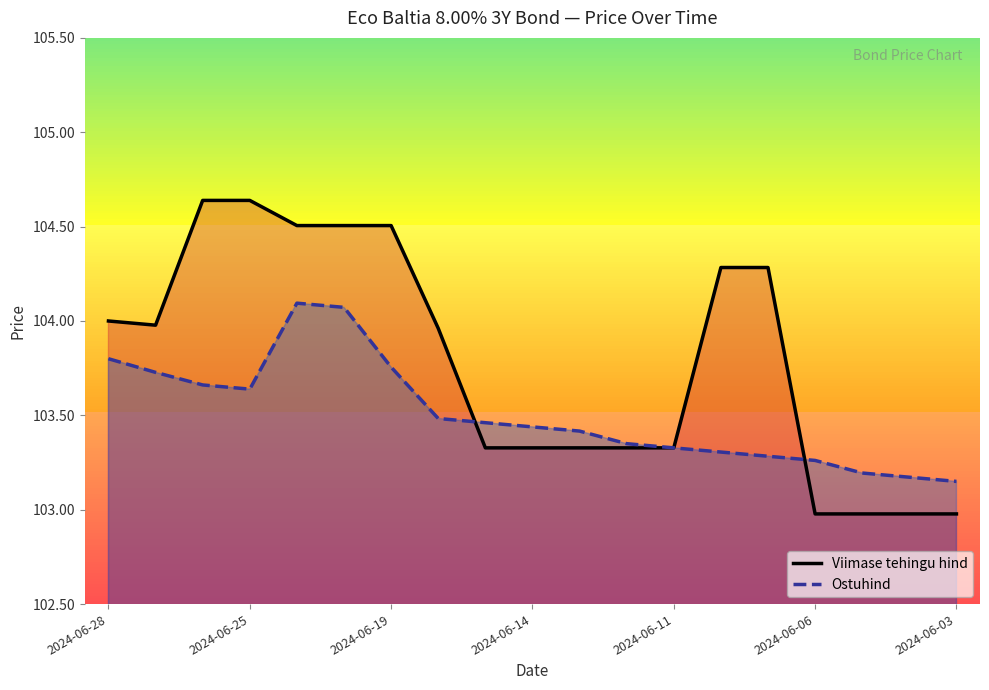

What is the spread (max minus min) of values at 13?

1.0